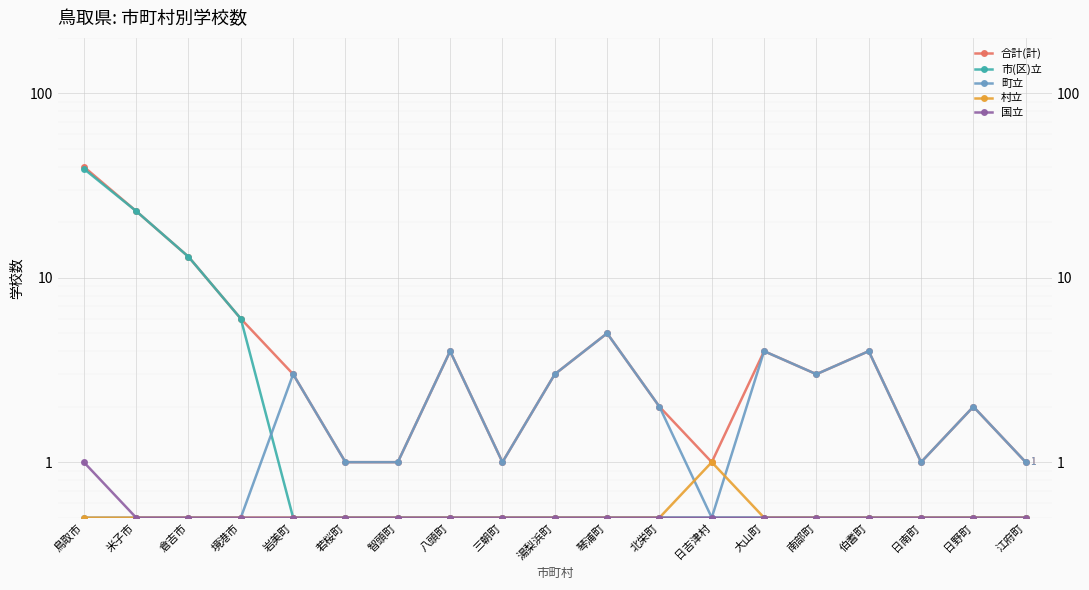

Rank the series at 江府町 from lowest to highest value.

市(区)立, 村立, 国立, 合計(計), 町立